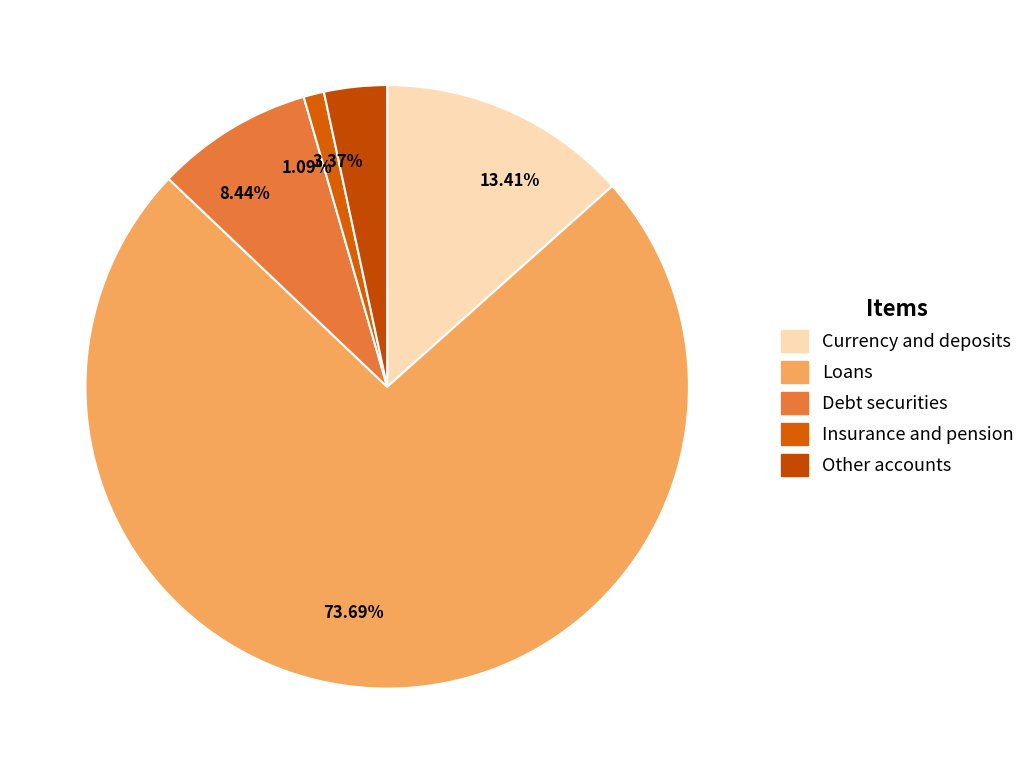

How many slices are in this pie chart?

5